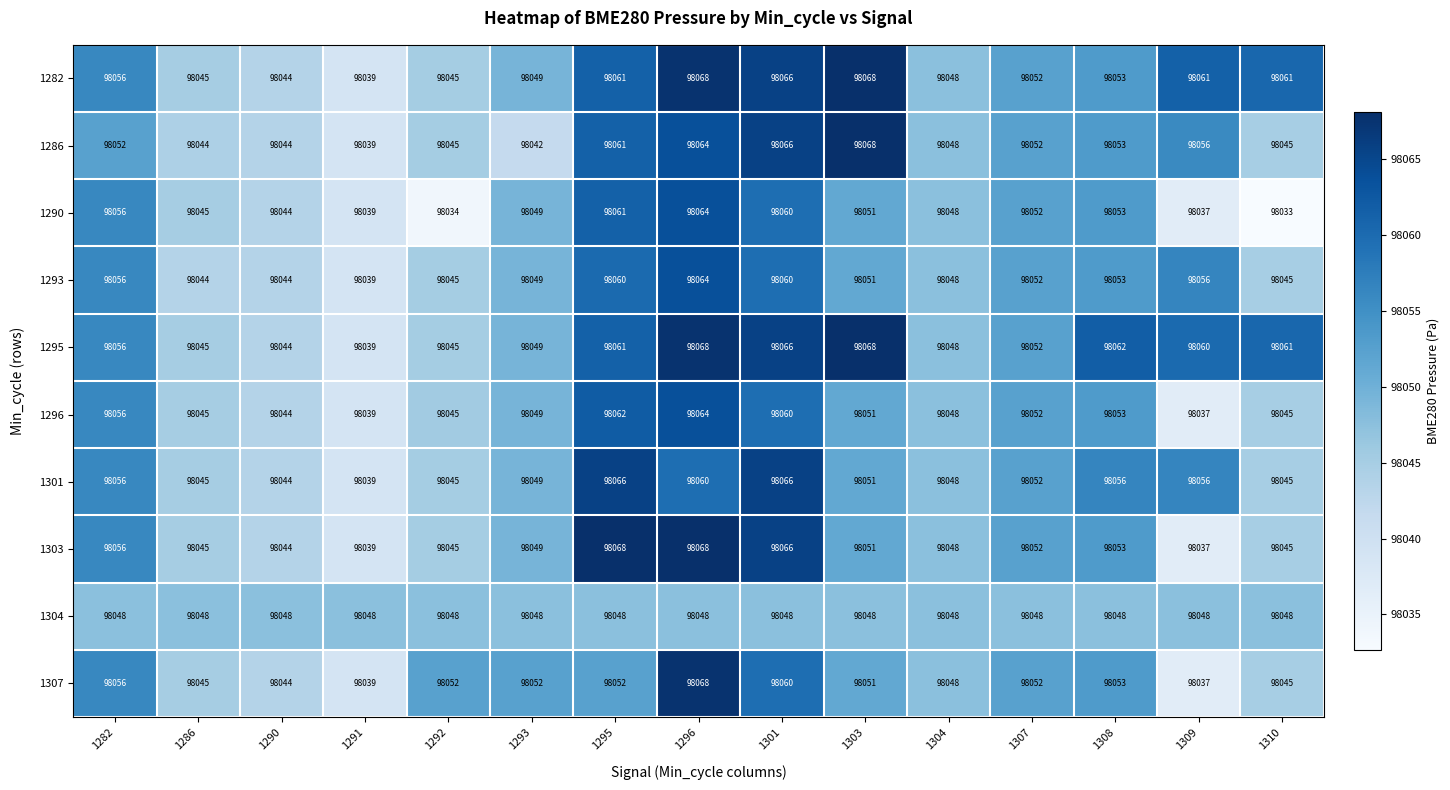

Between 1304 and 1309, which series saw the biggest shift?

1282